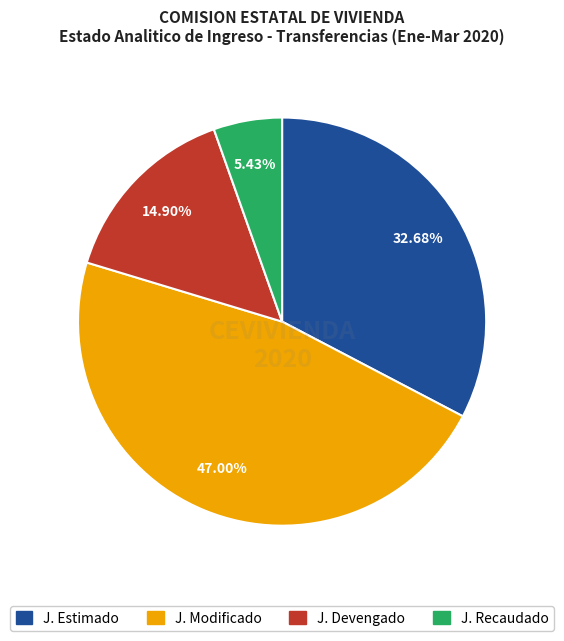

Is there a majority slice in this chart?

No